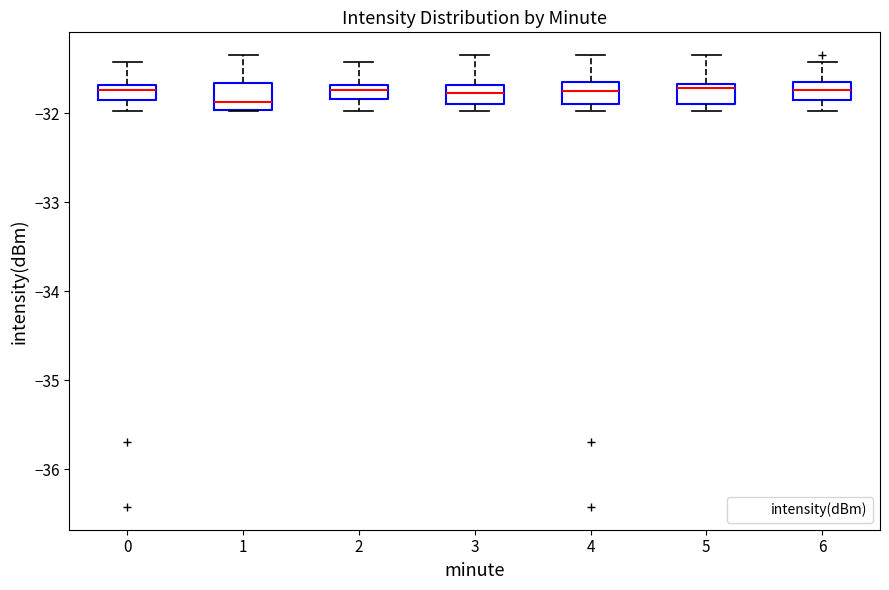

Where does the upper whisker of the box at x = 5 end on the y-axis? The values are not printed on the chart, so give them approximately, as read against the axis.

-31.3